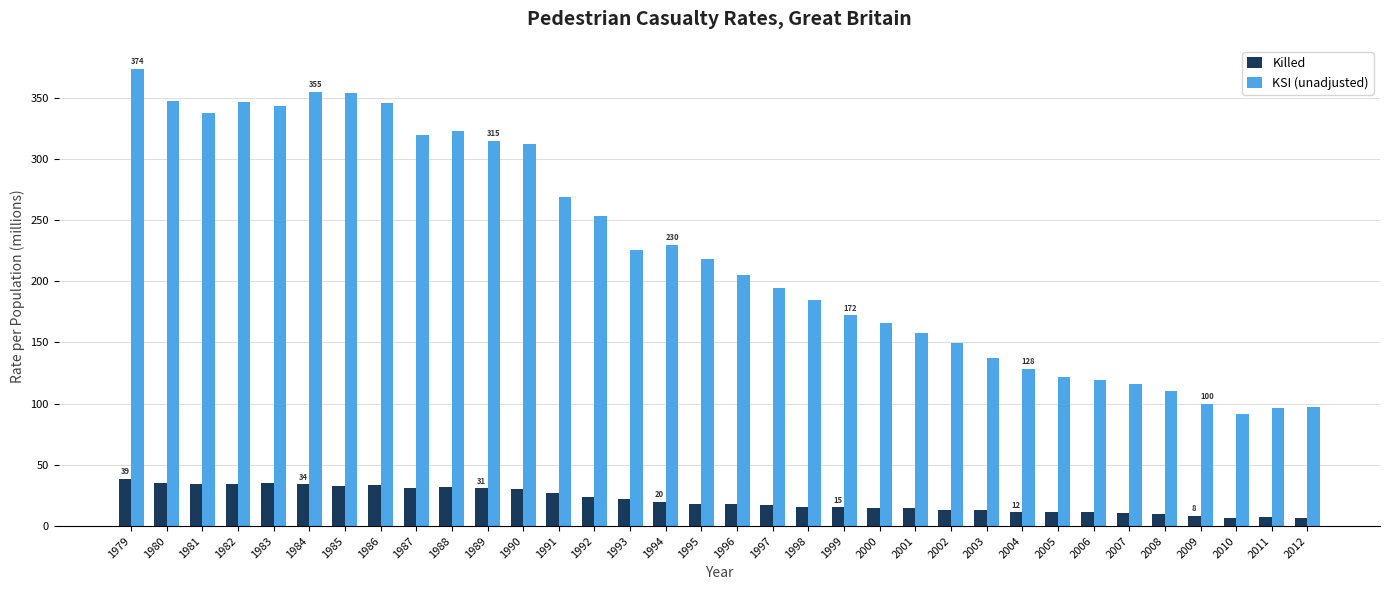

What is the difference between the maximum and minimum values in the KSI (unadjusted) series?

281.8